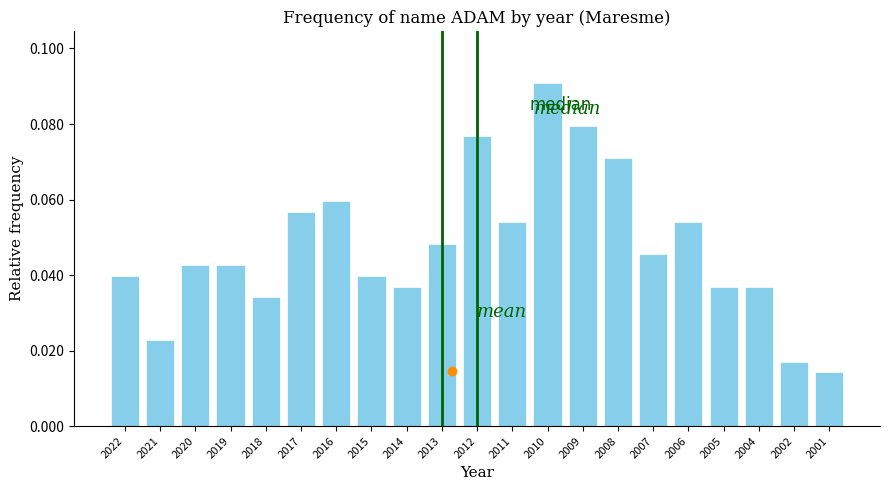

Between 2012 and 2010, which is larger?

2010